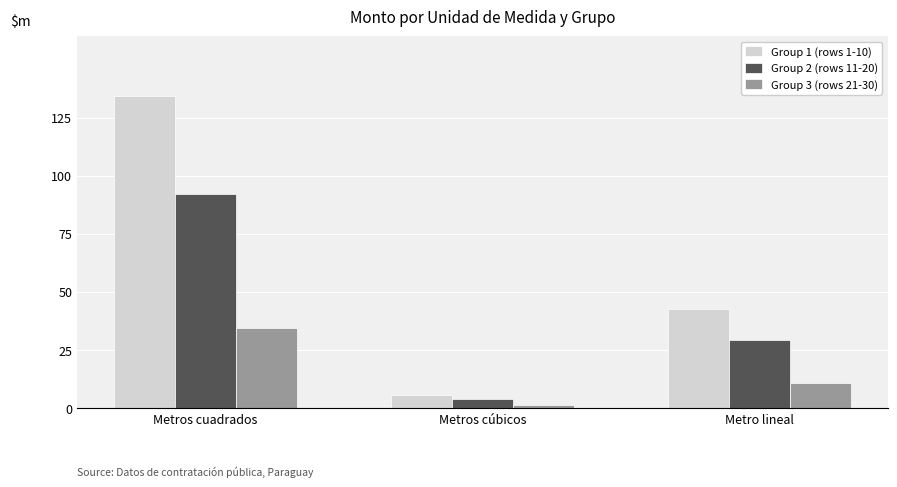

What are all the series names shown in the legend?

Group 1 (rows 1-10), Group 2 (rows 11-20), Group 3 (rows 21-30)